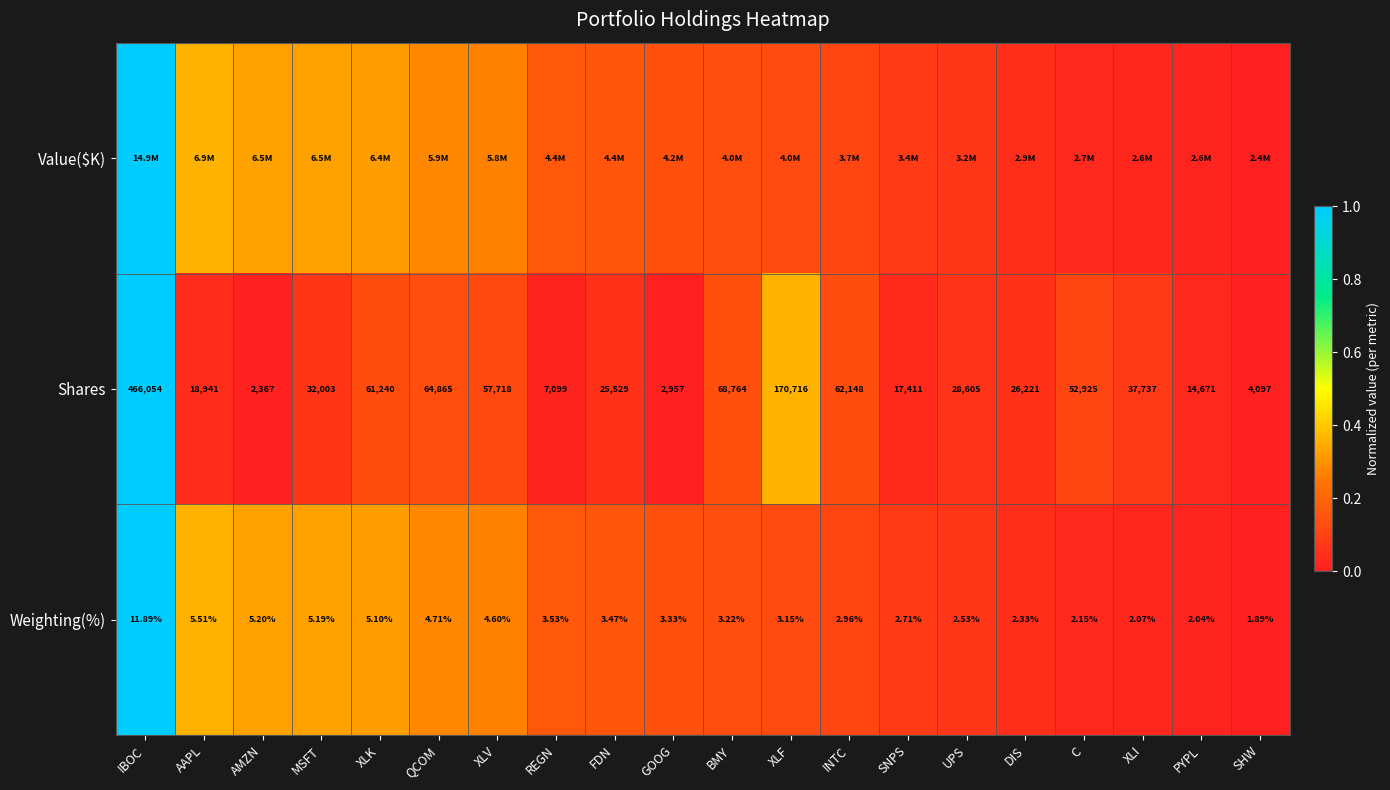

List the labels in order of Shares value, largest first.

IBOC, XLF, BMY, QCOM, INTC, XLK, XLV, C, XLI, MSFT, UPS, DIS, FDN, AAPL, SNPS, PYPL, REGN, SHW, GOOG, AMZN